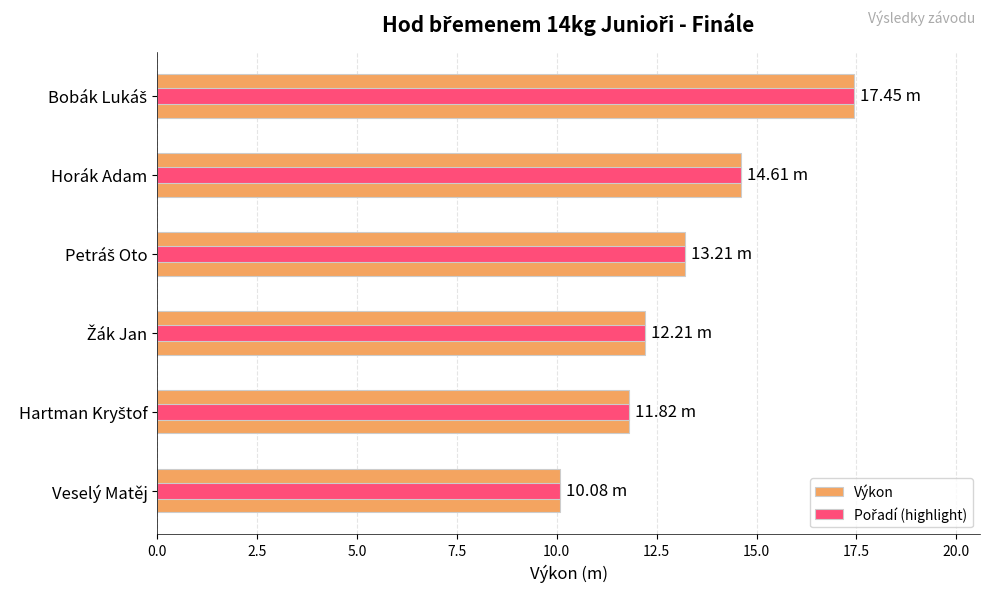

How many groups of bars are there?

6